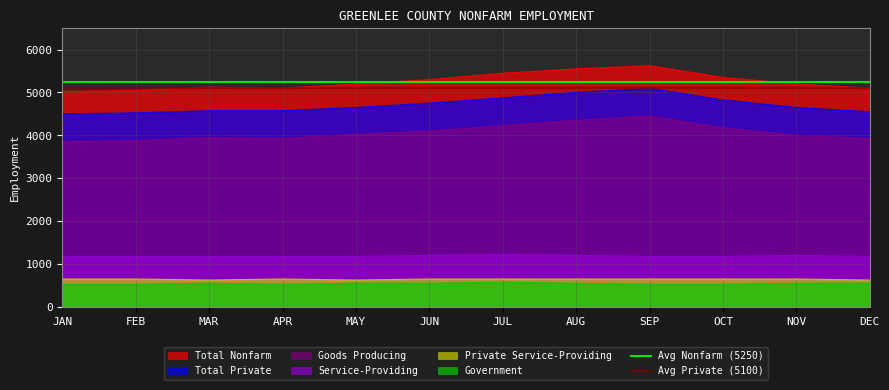

True or false: Total Private and Service-Providing cross at least once.

False